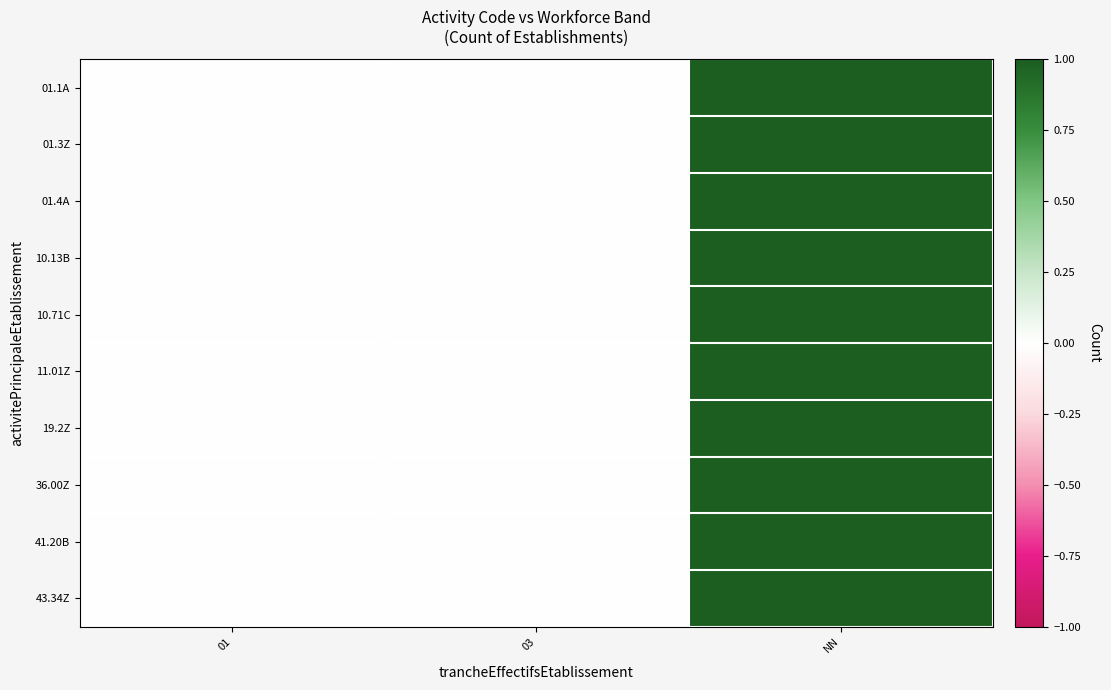

Which series has the largest total across all categories?

01.1A